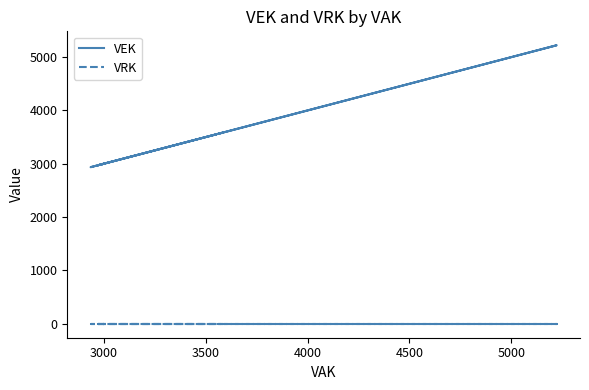

Does the chart have visible grid lines?

No